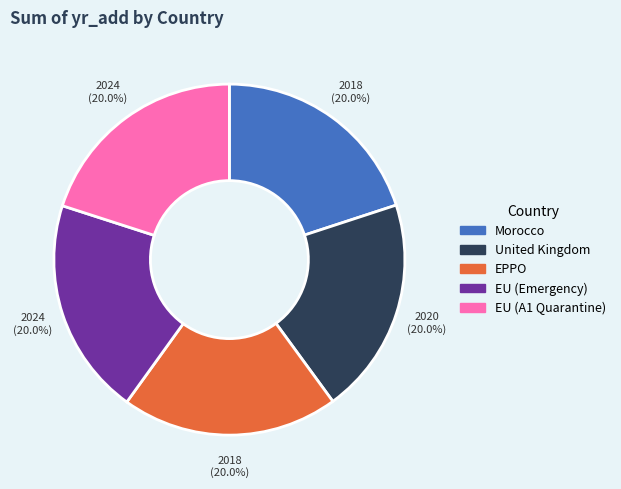

Is there any slice that represents more than half of the pie?

No